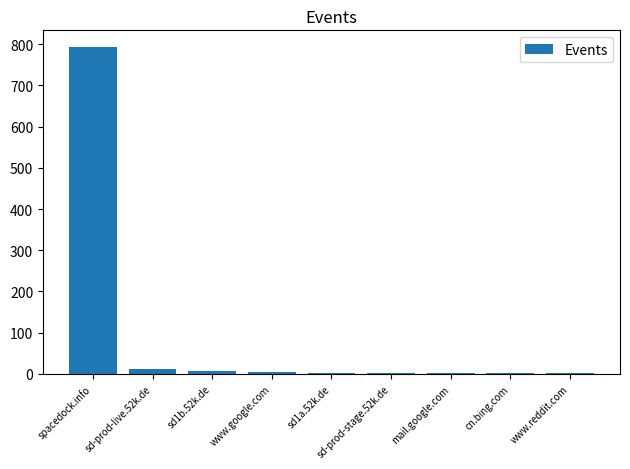

Is it true that the value at sd-prod-live.52k.de is 11?

True